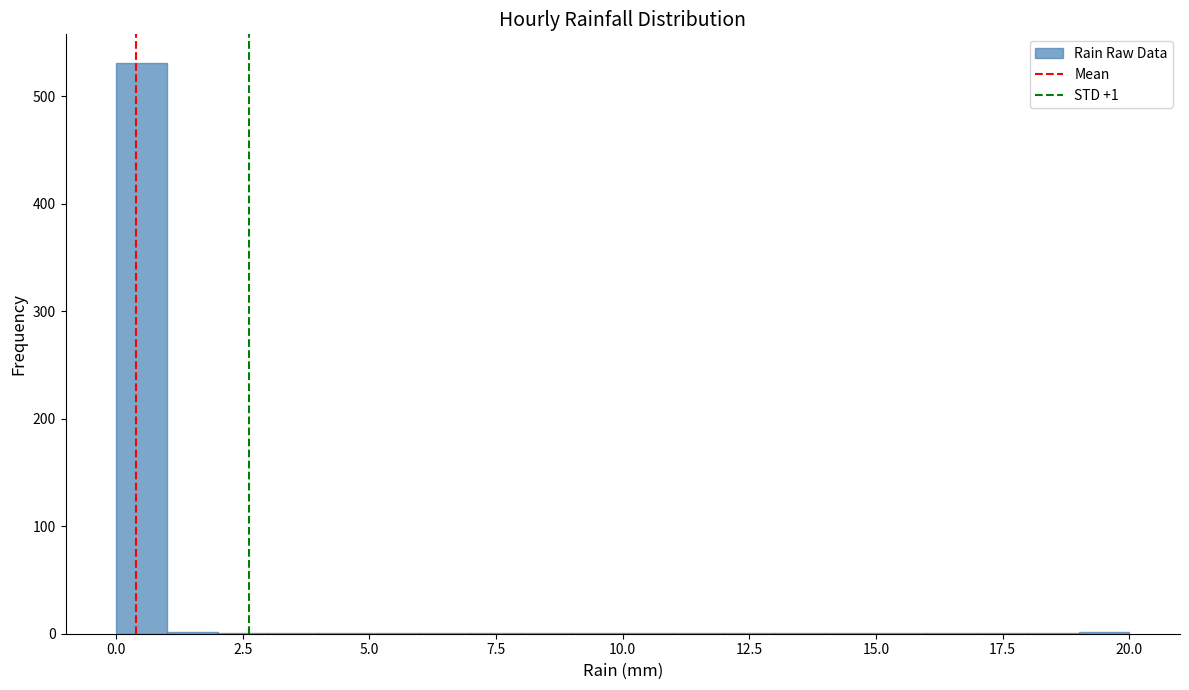

Read against the x-axis, roughly where is the centre of the tallest bar?

0.5